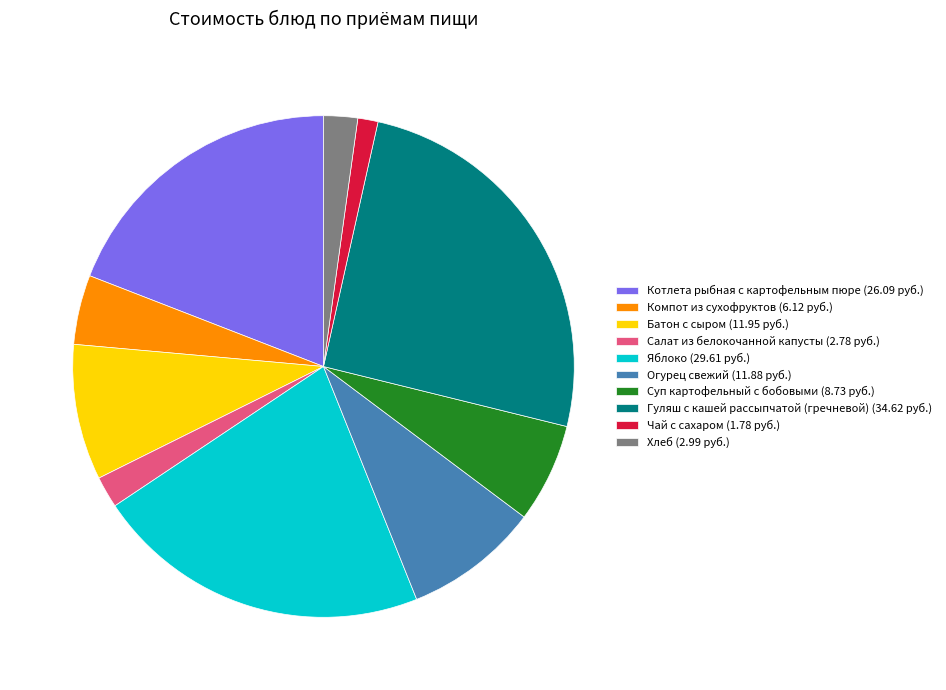

Is it true that Салат из белокочанной капусты is 2% of the pie?

True